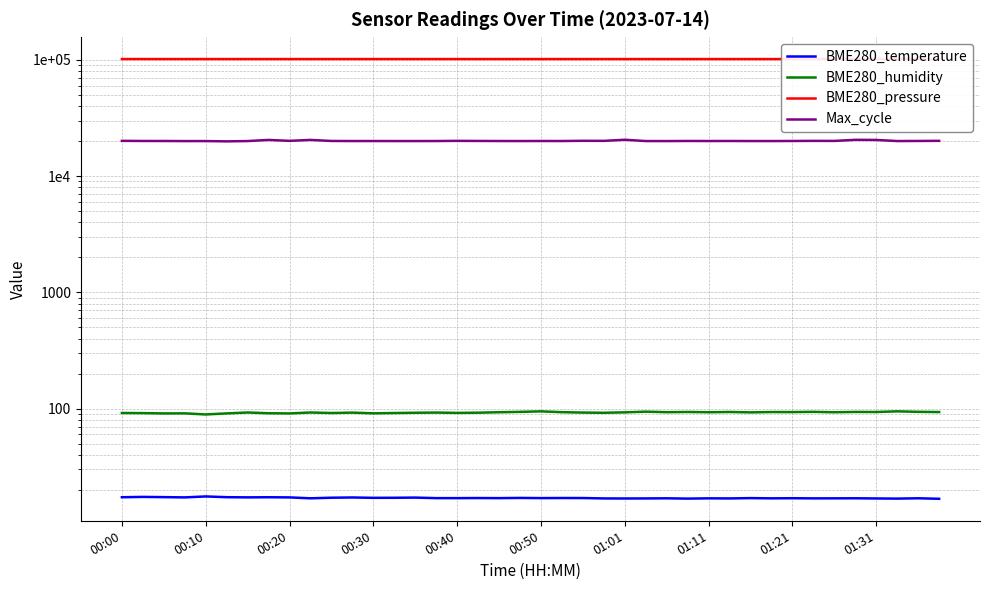

How many values in the Max_cycle series are below 20055?

20